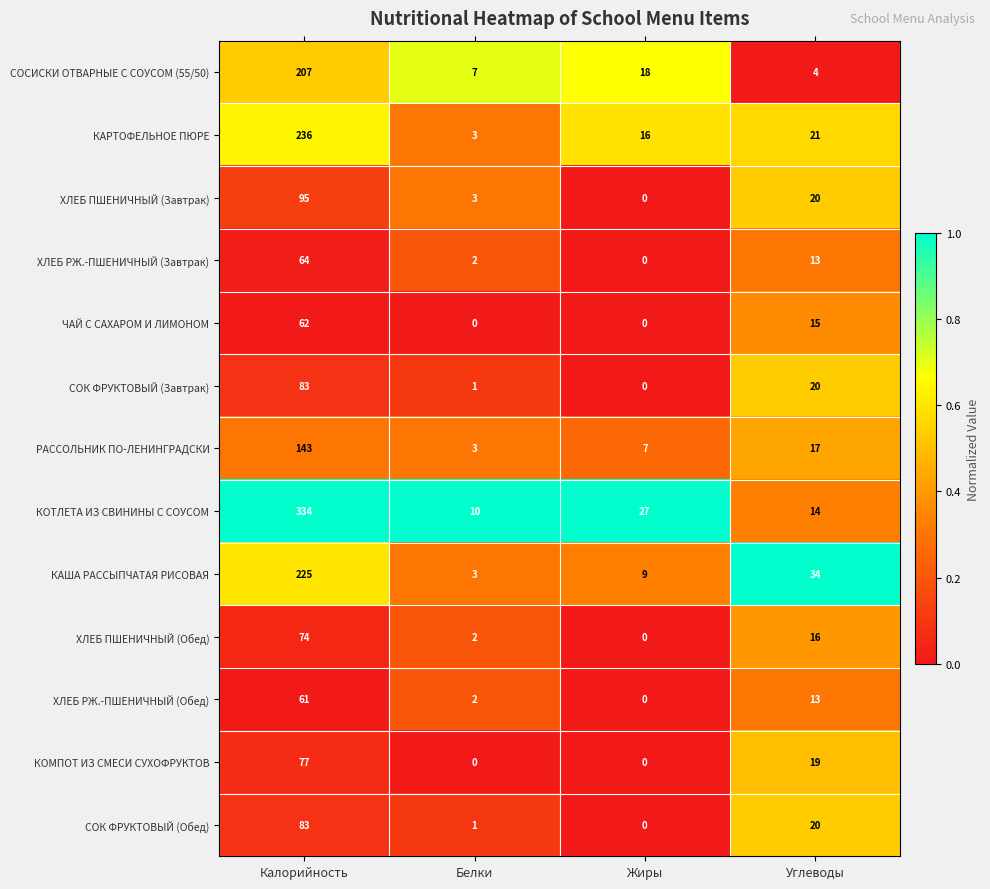

Rank the categories by СОСИСКИ ОТВАРНЫЕ С СОУСОМ (55/50) value from lowest to highest.

Углеводы, Белки, Жиры, Калорийность